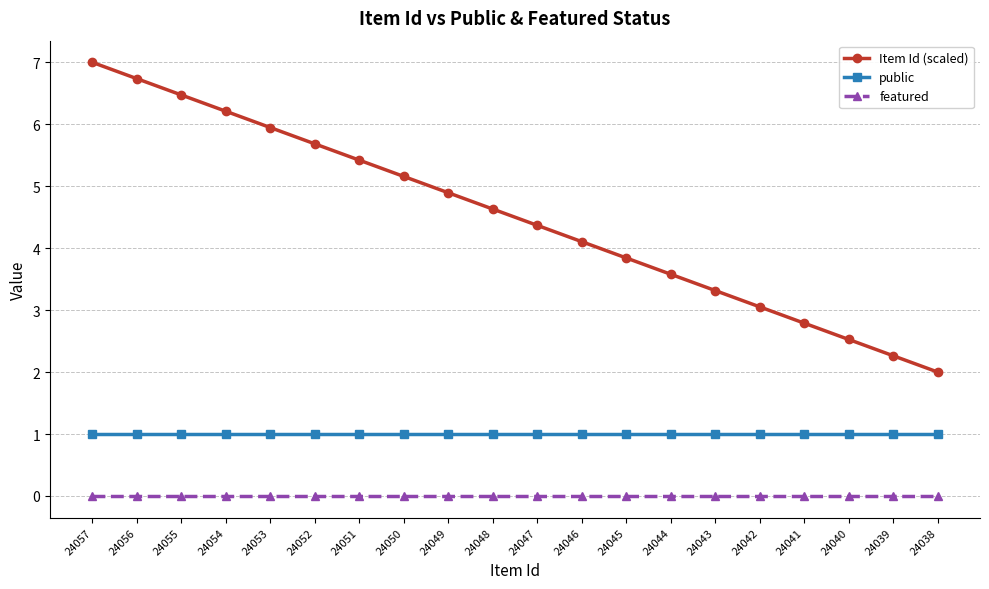

List the labels in order of Item Id (scaled) value, largest first.

24057, 24056, 24055, 24054, 24053, 24052, 24051, 24050, 24049, 24048, 24047, 24046, 24045, 24044, 24043, 24042, 24041, 24040, 24039, 24038